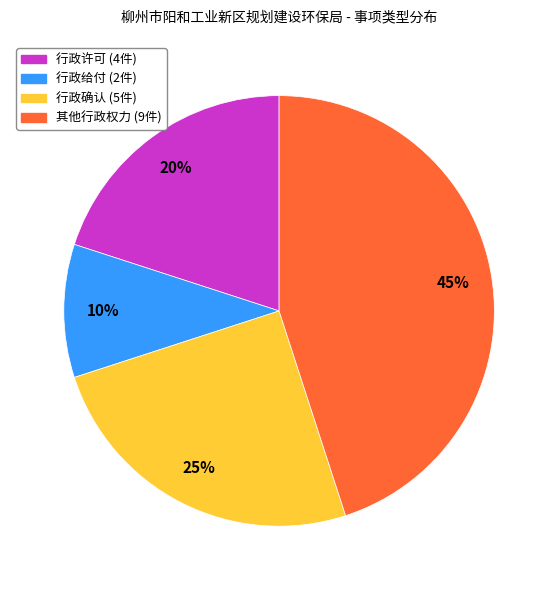

To the nearest percent, what is the average slice percentage?

25%